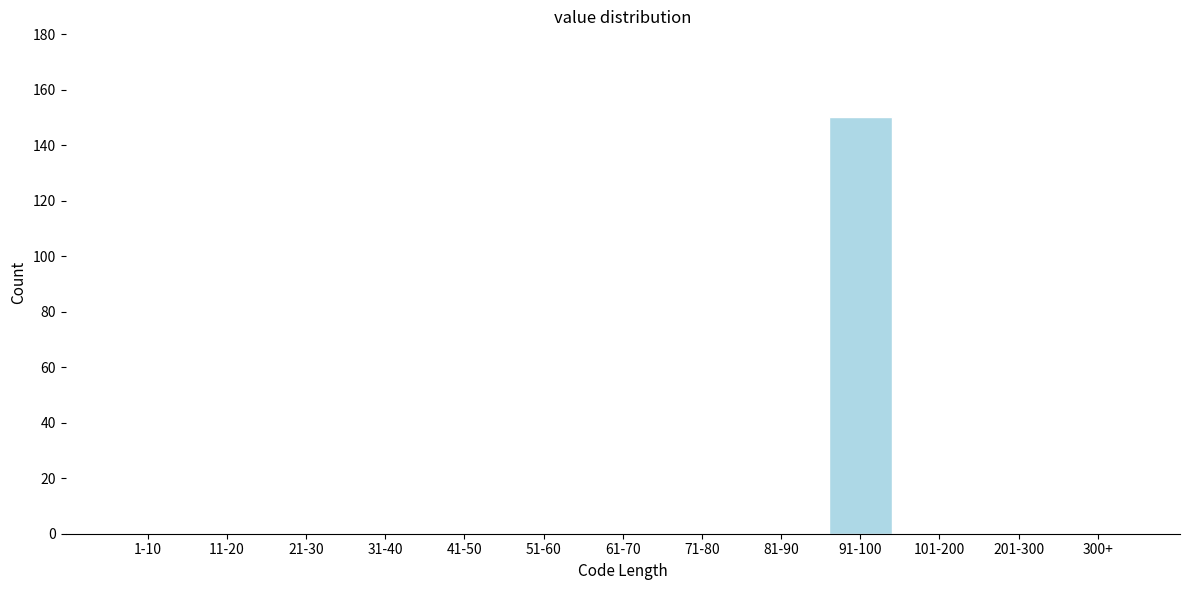

Reading left to right, list all the values displayed in this chart.

1-10=0	11-20=0	21-30=0	31-40=0	41-50=0	51-60=0	61-70=0	71-80=0	81-90=0	91-100=150	101-200=0	201-300=0	300+=0